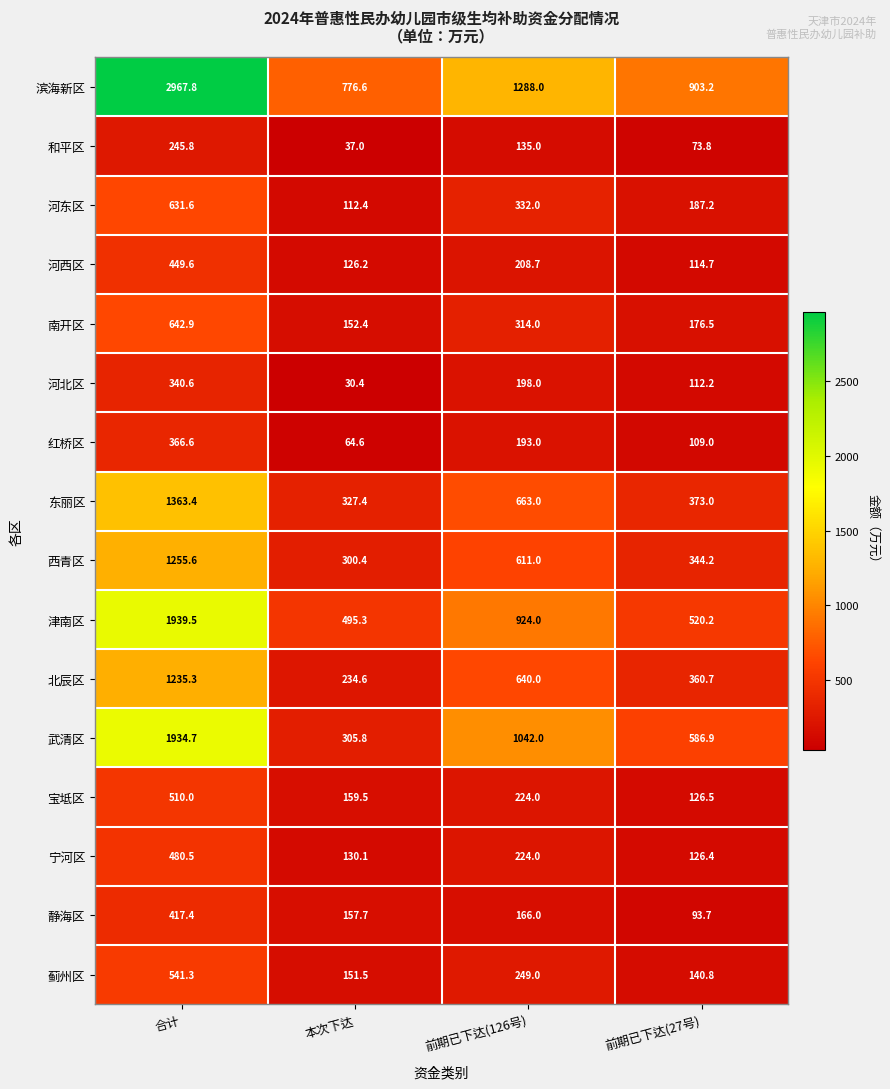

Read the 北辰区 value at 合计.

1235.3